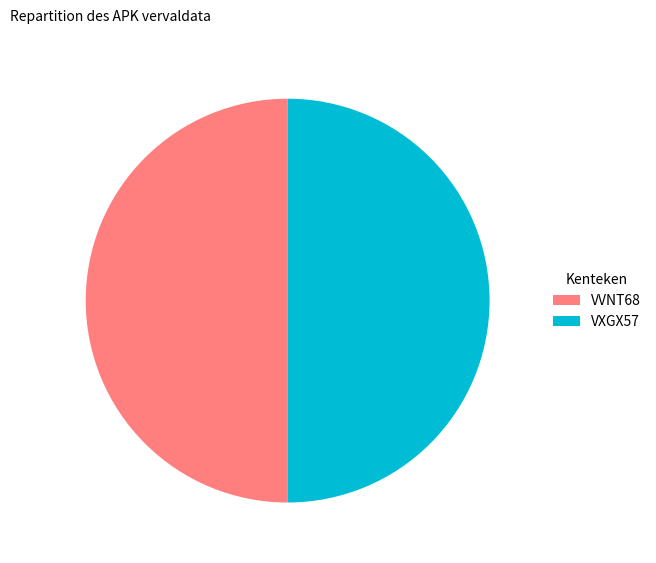

What is the ratio of the value at VXGX57 to the value at VVNT68?

1.0